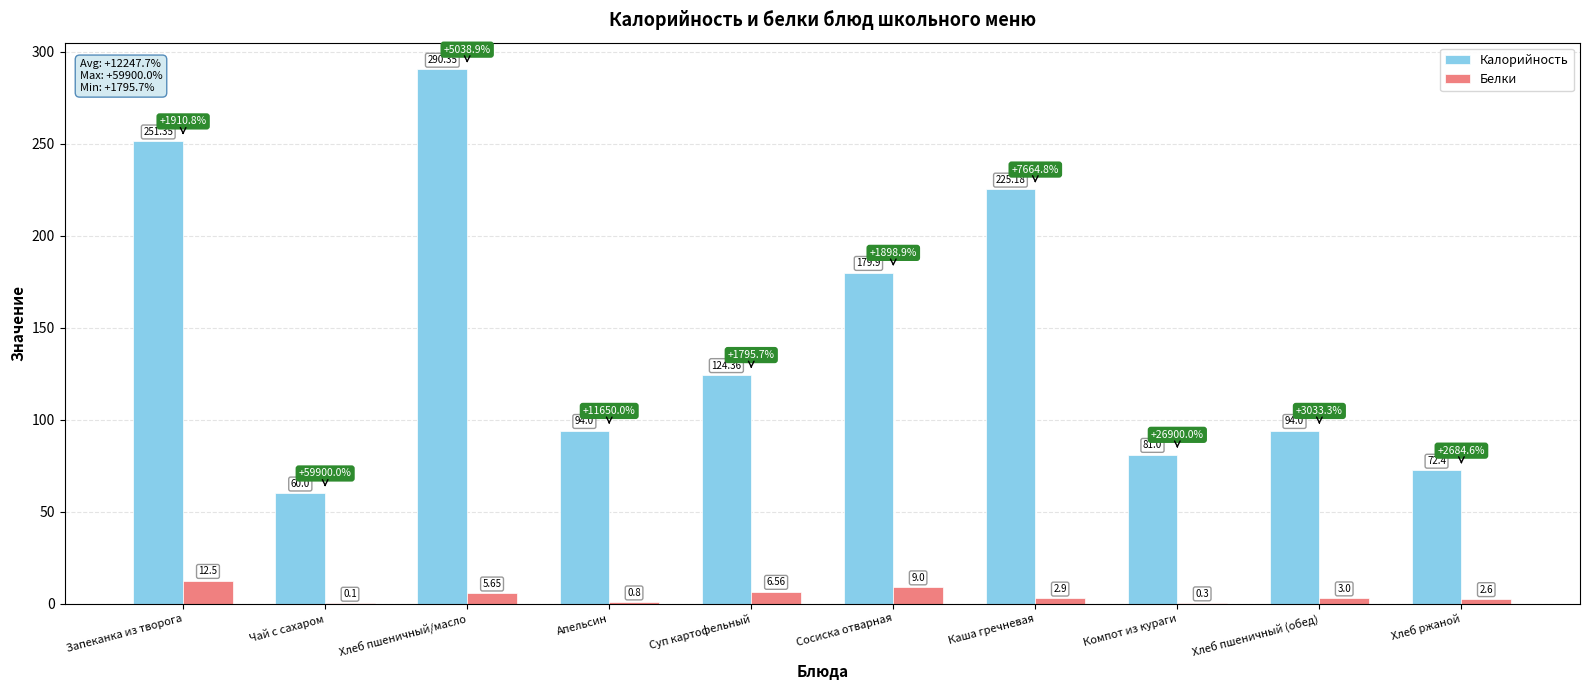

How many categories are shown in the chart?

10